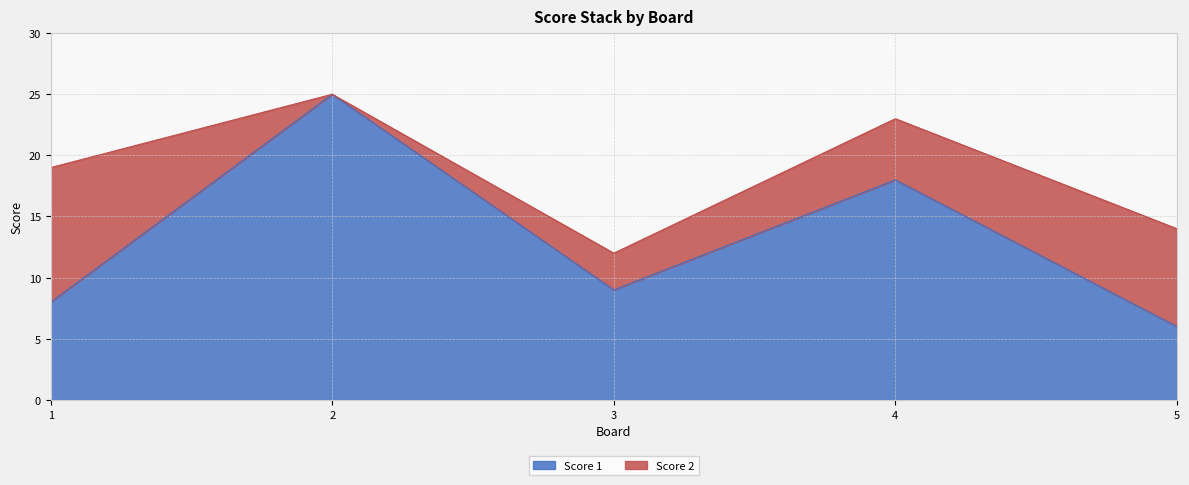

Reading right to left, what are the values for Score 1?

6	18	9	25	8